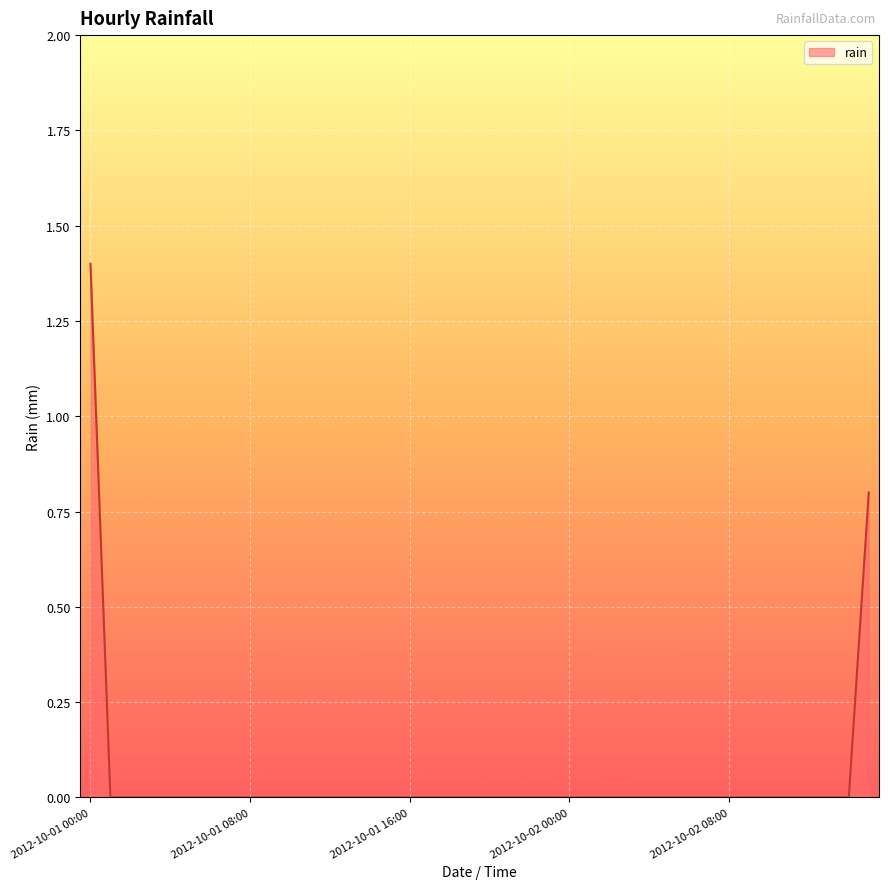

What is the greatest value displayed?

1.4